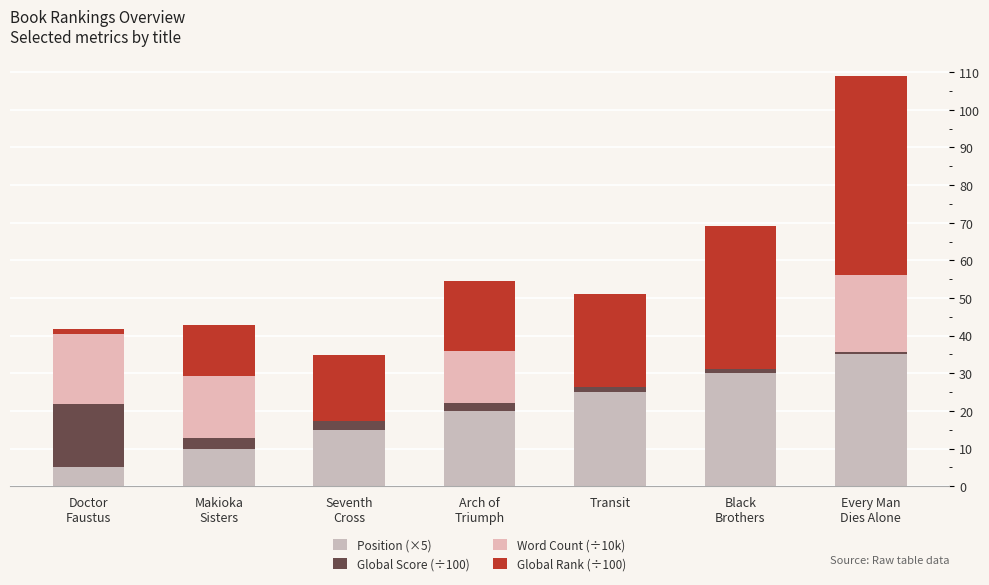

How many data points does each series have?

7